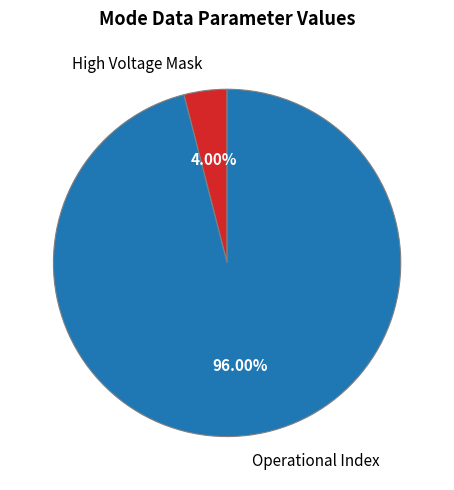

Which slice is the largest?

Operational Index